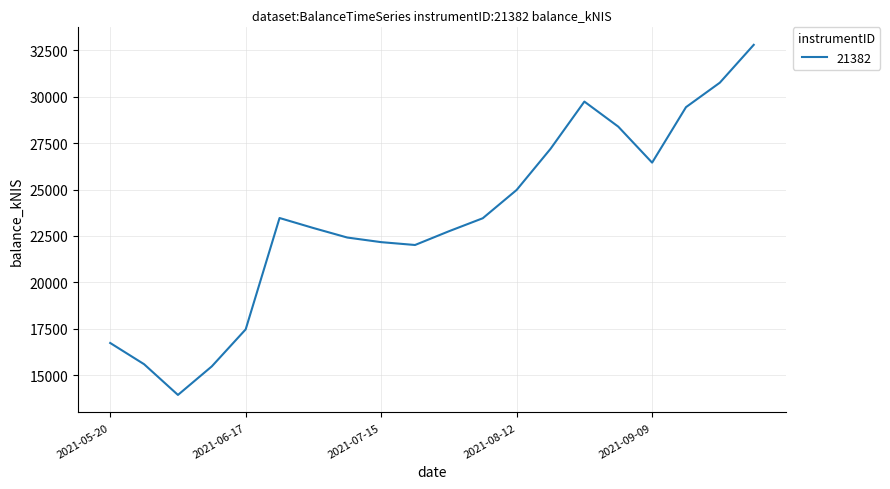

What is the greatest value displayed?

32794.4